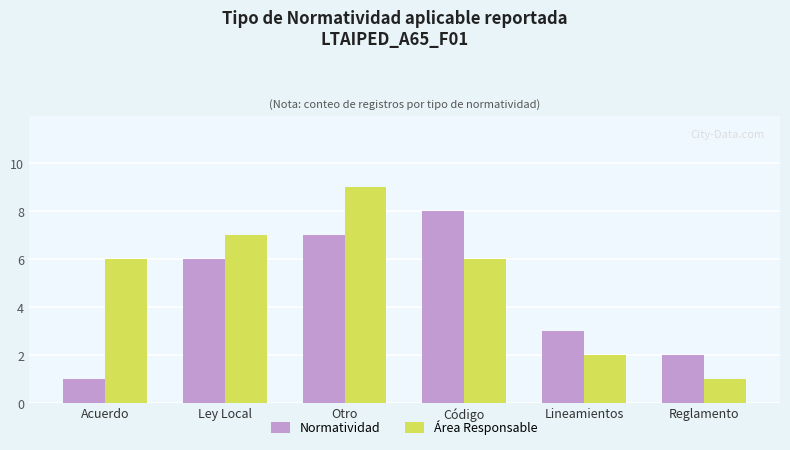

What position from the right is Acuerdo?

6